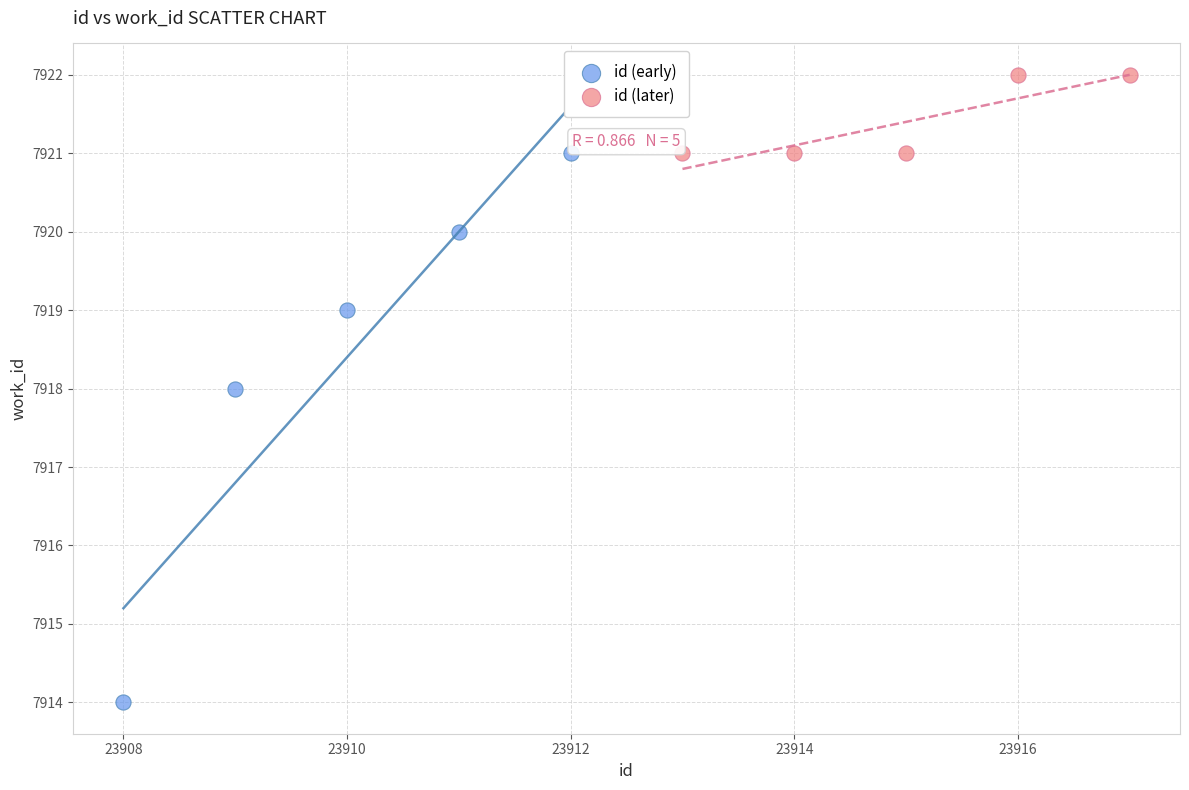

Which series reaches the minimum Y coordinate?

id (early)